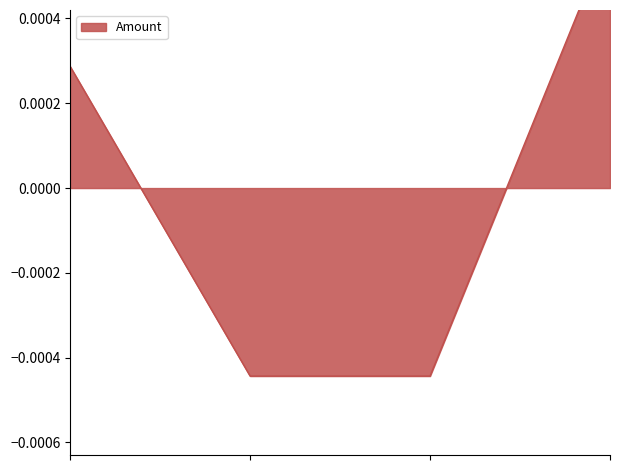

List the labels in order of value, smallest first.

2019-02-22 03:48:13, 2019-02-22 03:52:06, 2019-02-22 03:39:17, 2019-02-22 15:16:31